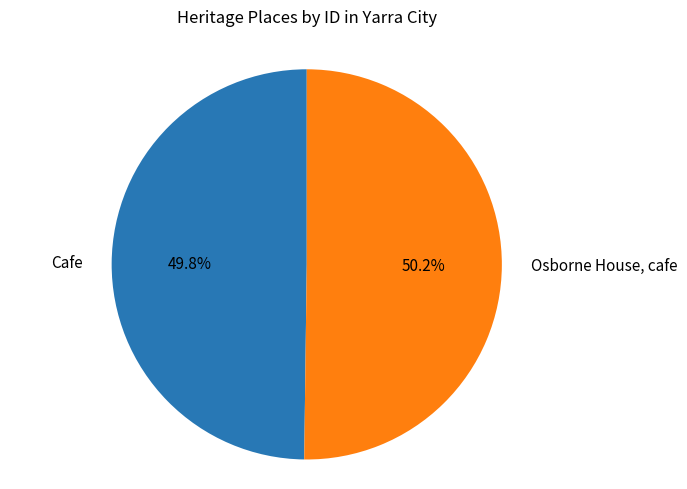

What is the ratio of the value at Osborne House, cafe to the value at Cafe?

1.0